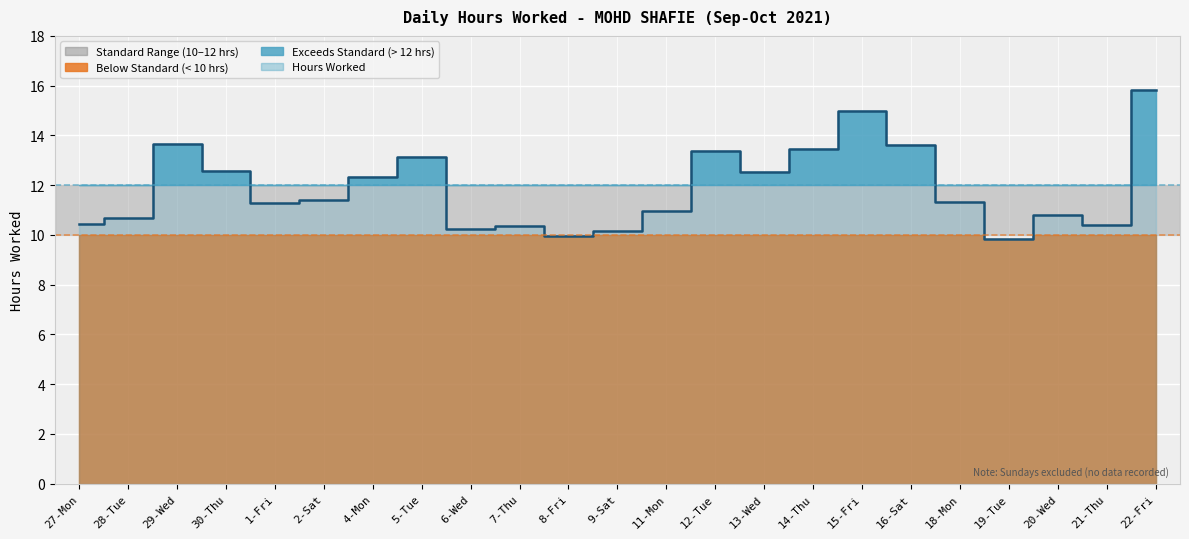

Which label corresponds to the smallest value in the chart?

19-Tue